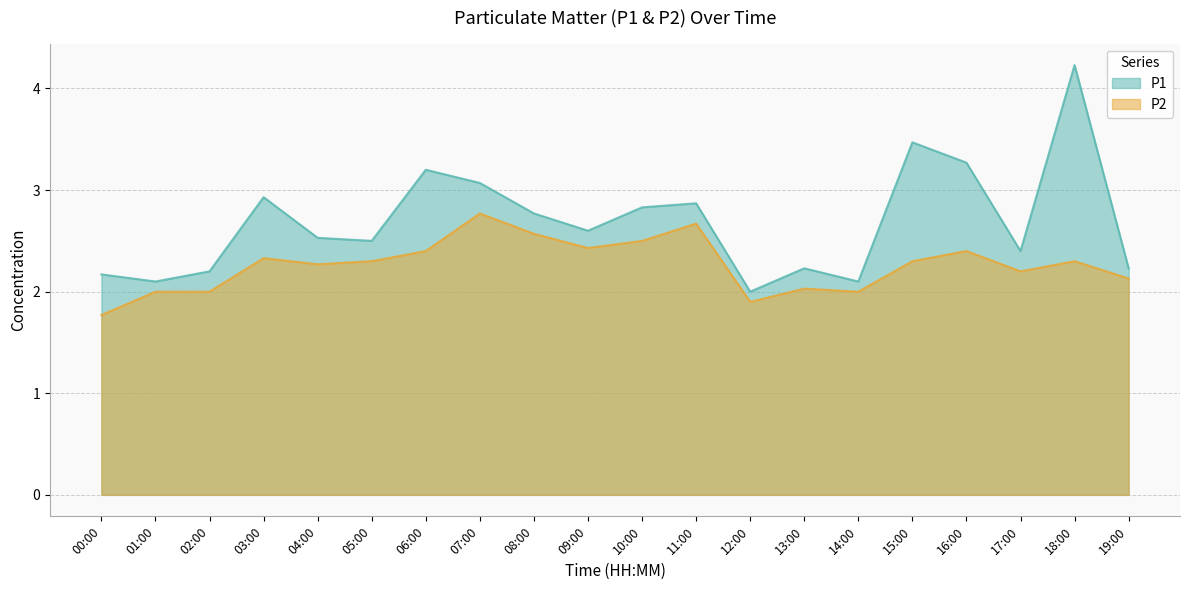

True or false: P2 and P1 intersect in this chart.

False